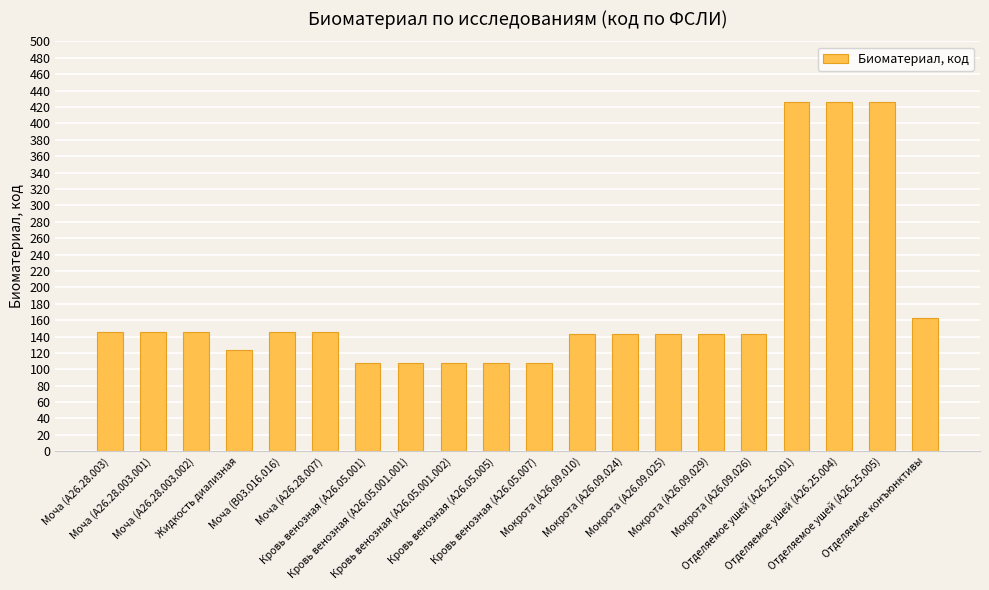

How many categories are shown in the chart?

20